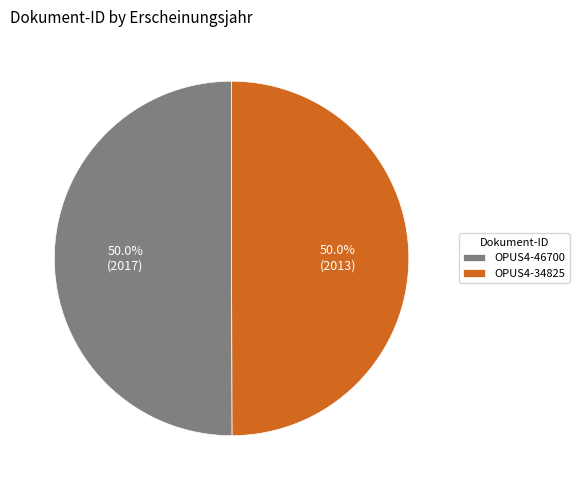

To the nearest percent, what percentage of the pie is OPUS4-46700?

50%